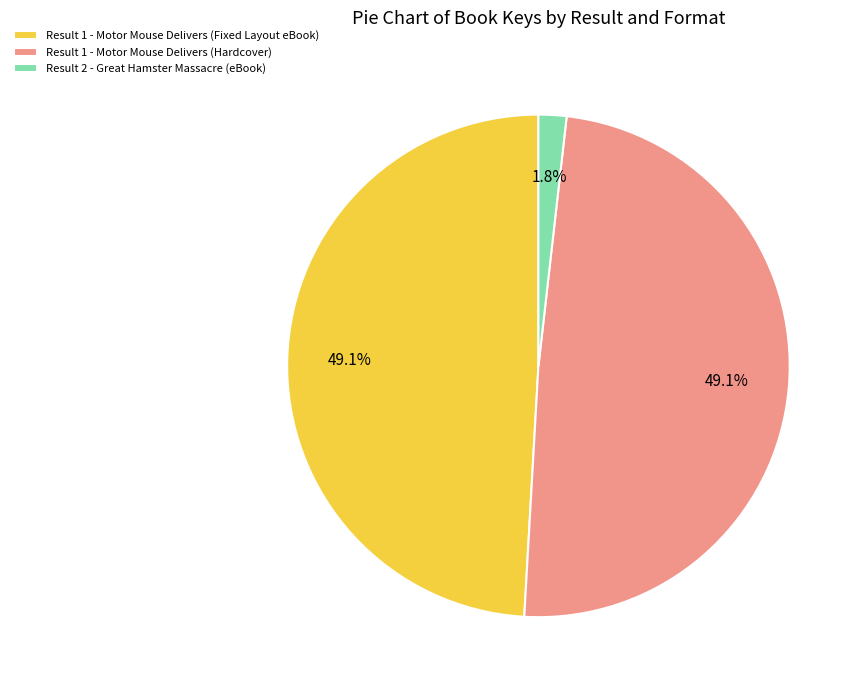

Does Result 1 - Motor Mouse Delivers (Fixed Layout eBook) represent more than half of the total?

No